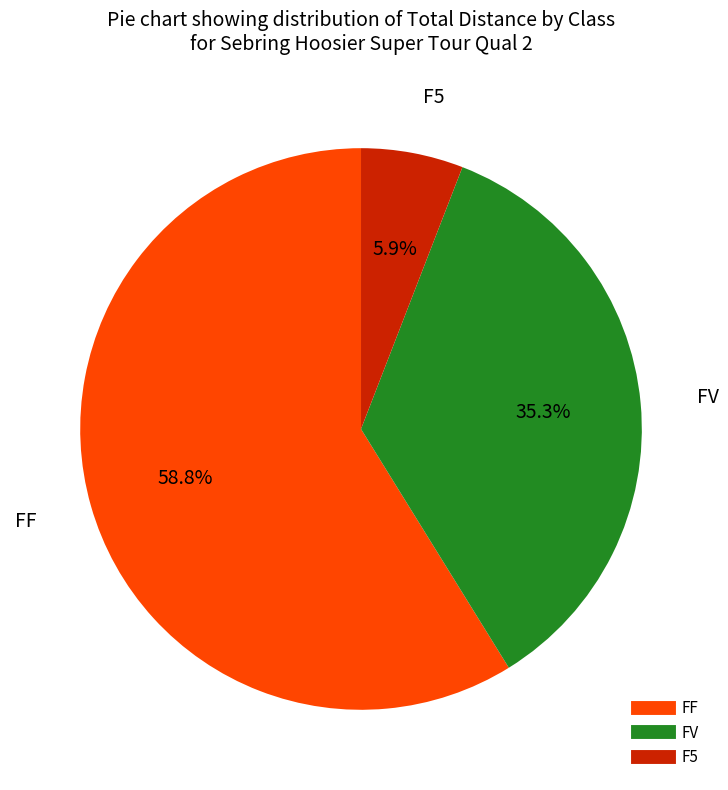

Rank the categories by value from highest to lowest.

FF, FV, F5